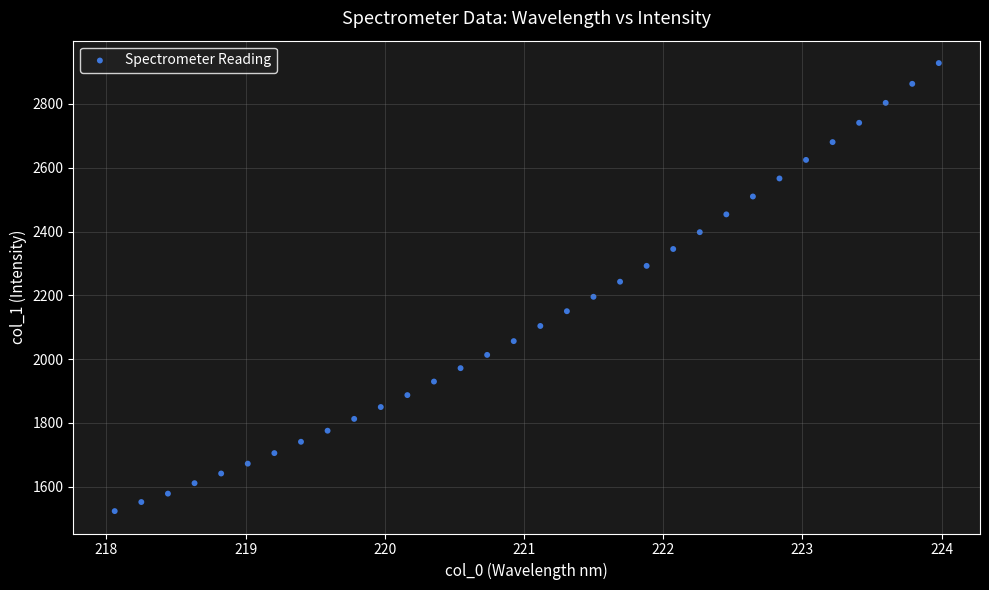

What is the range of X values (max minus min)?

5.9